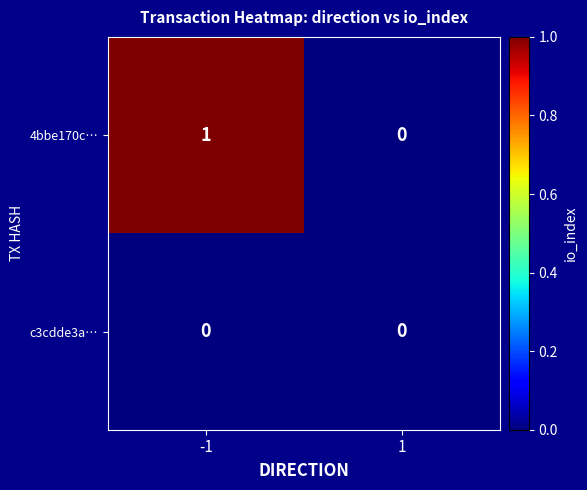

Which series has the largest total across all categories?

4bbe170c…